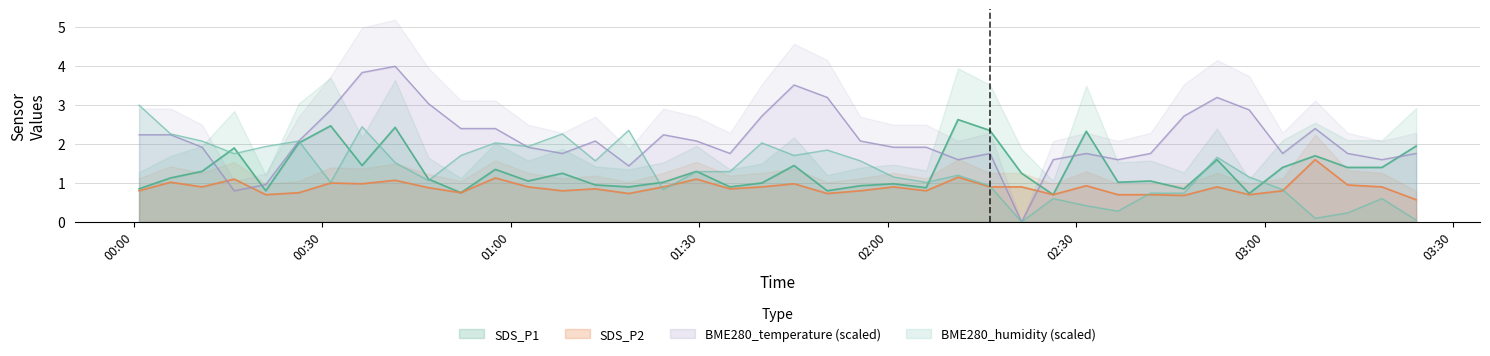

What is the greatest value displayed?

4.0